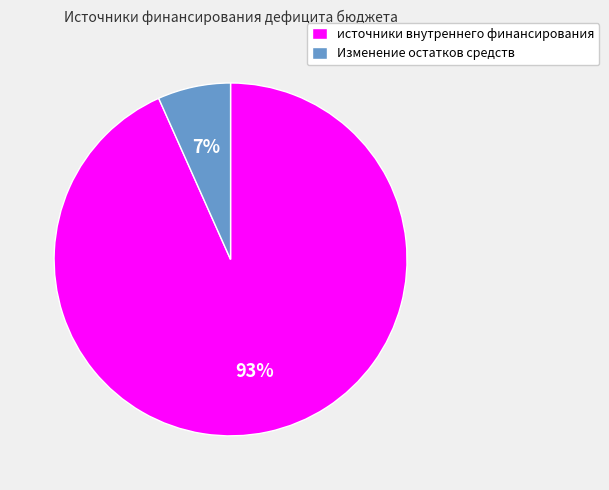

Rank the categories by value from lowest to highest.

Изменение остатков средств, источники внутреннего финансирования